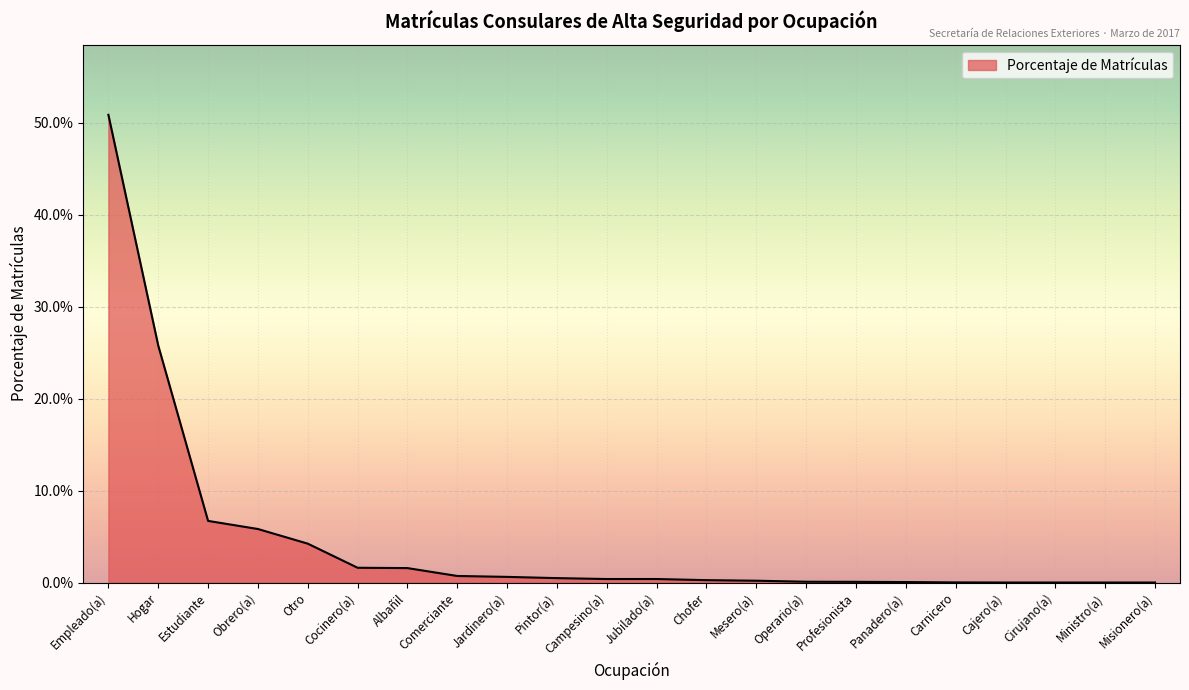

Which category has the lowest value across all series?

Cajero(a)